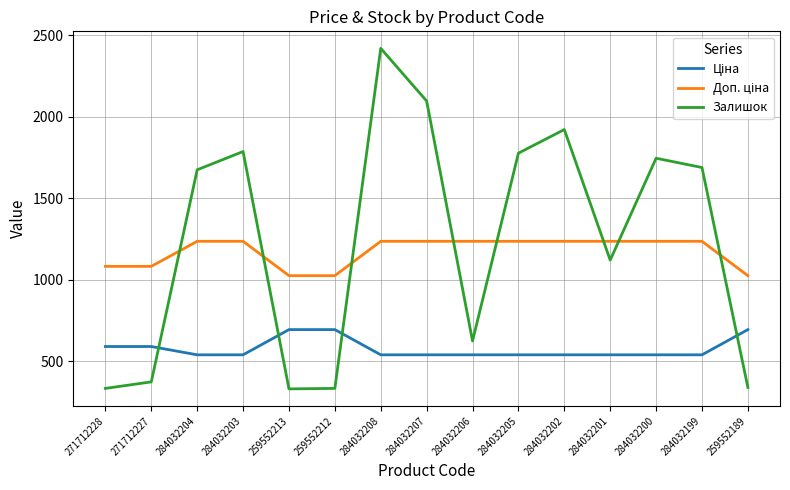

At which label is Залишок closest to 1374?

284032201